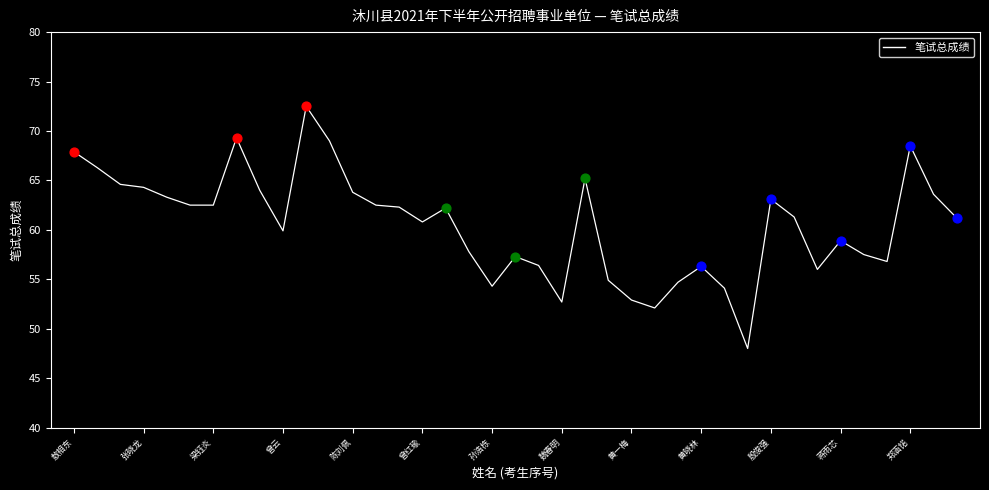

What is the maximum value shown in the chart?

72.5